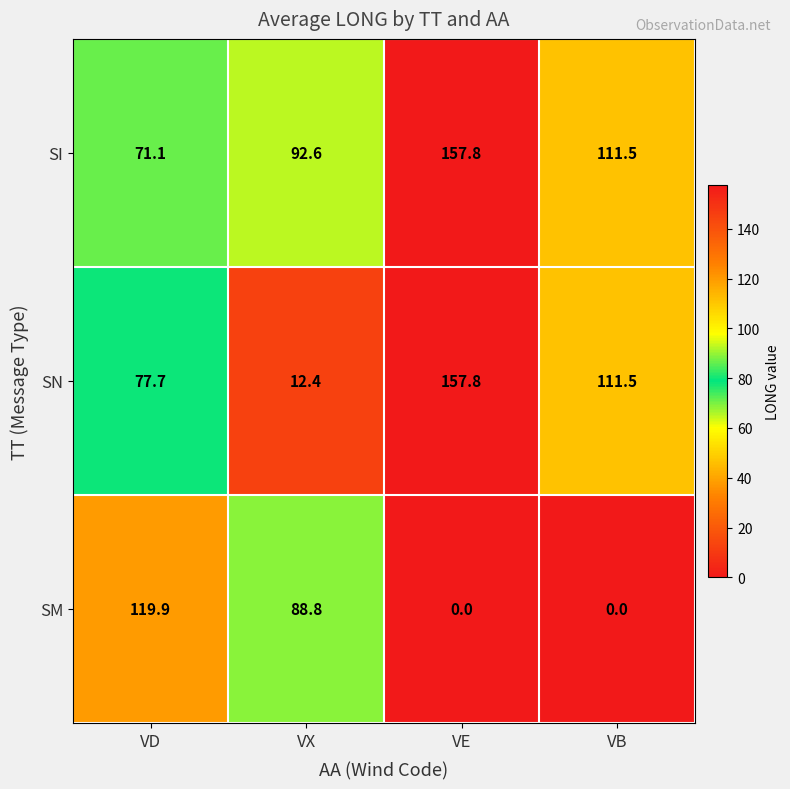

Which series has the largest range (max minus min)?

SN